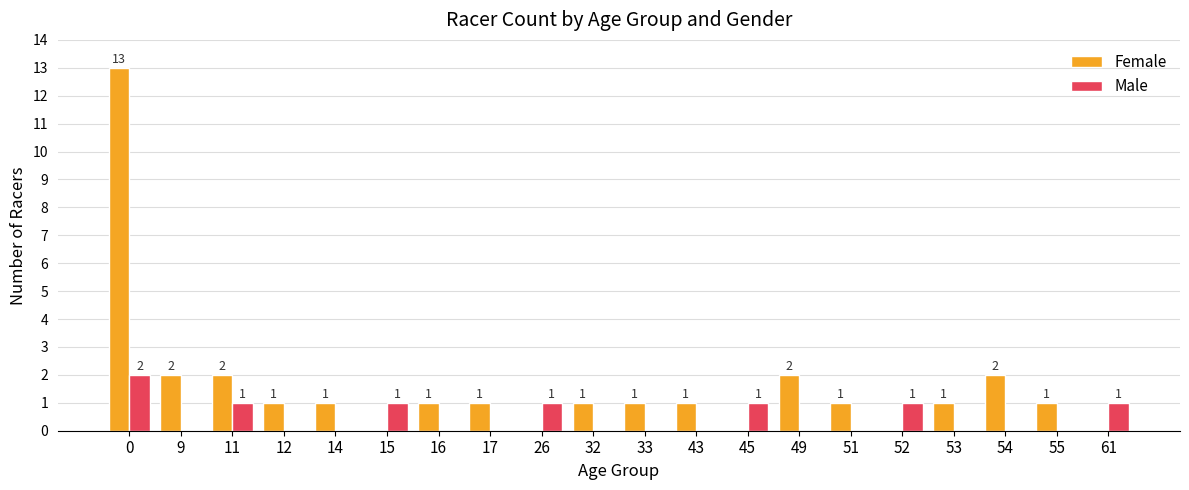

What is the average value of the Female series?

2